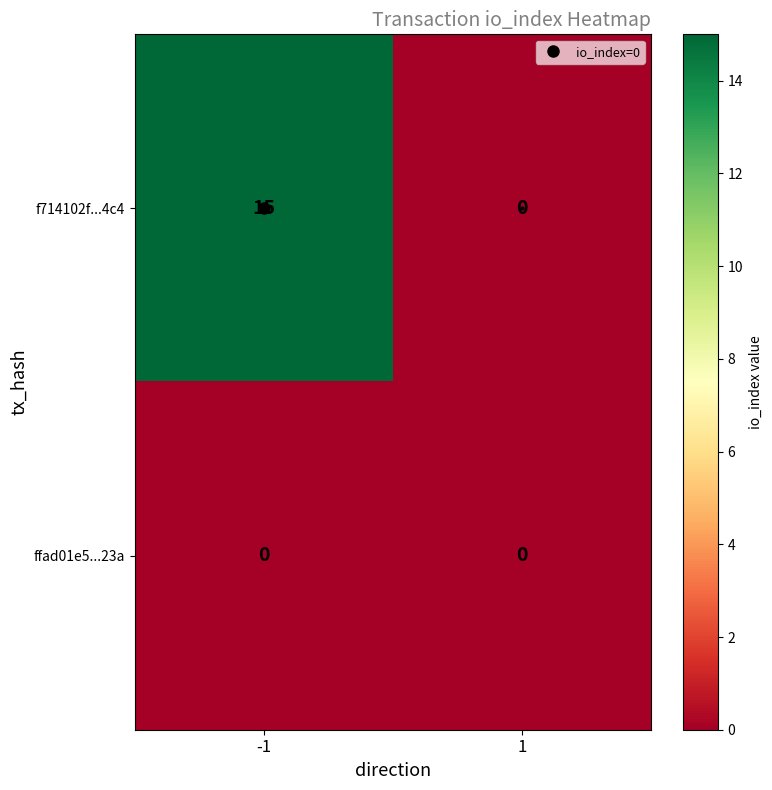

List the series in order of their peak value, highest first.

f714102f...4c4, ffad01e5...23a